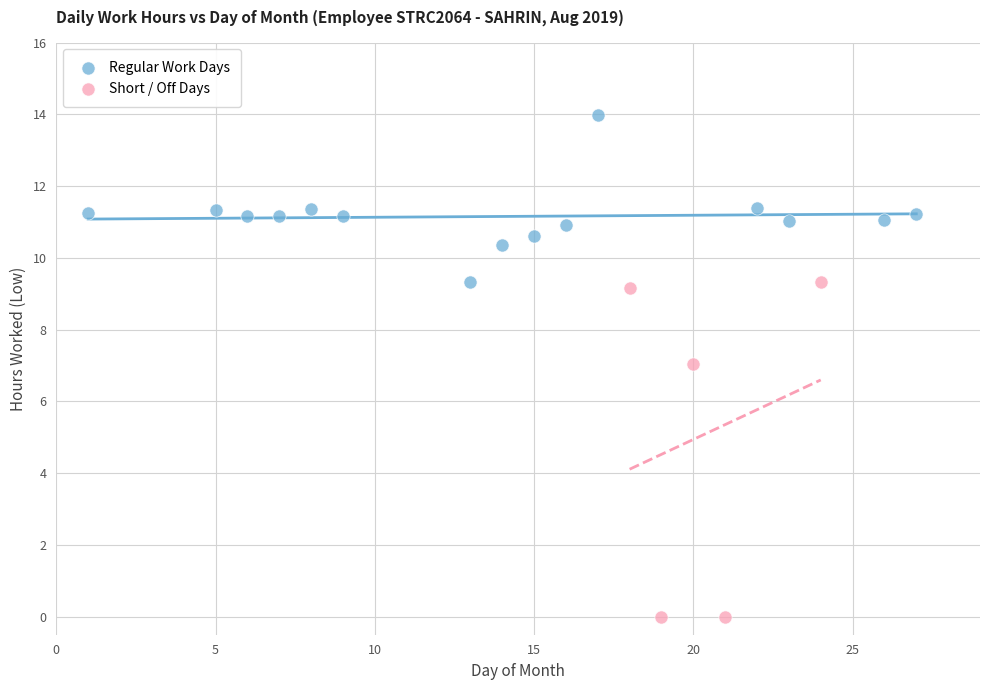

Which series has the widest spread of Y values?

Short / Off Days